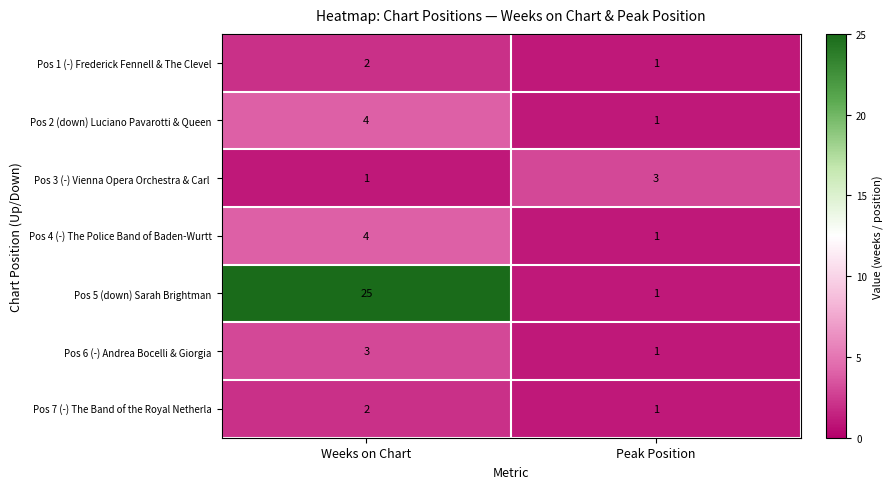

At which category is the sum across all series the highest?

Weeks on Chart